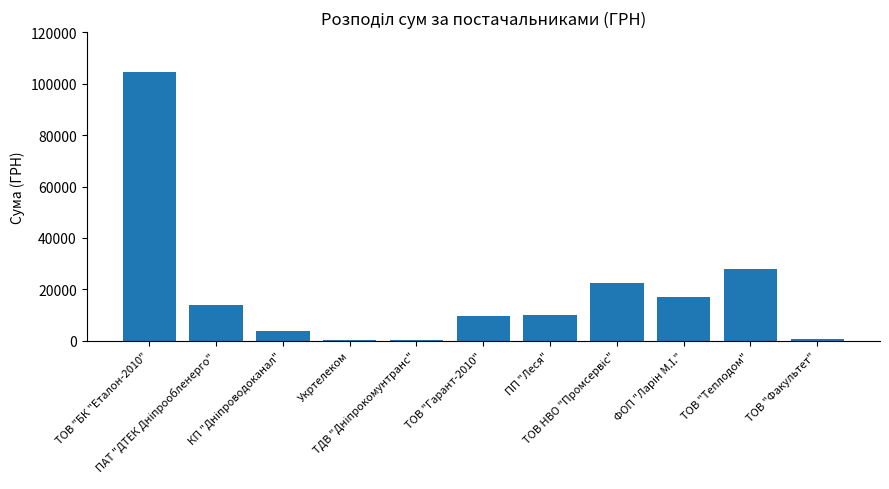

Approximately how many times larger is the value at ТОВ "БК "Еталон-2010" compared to ПП "Леся"?

10.6